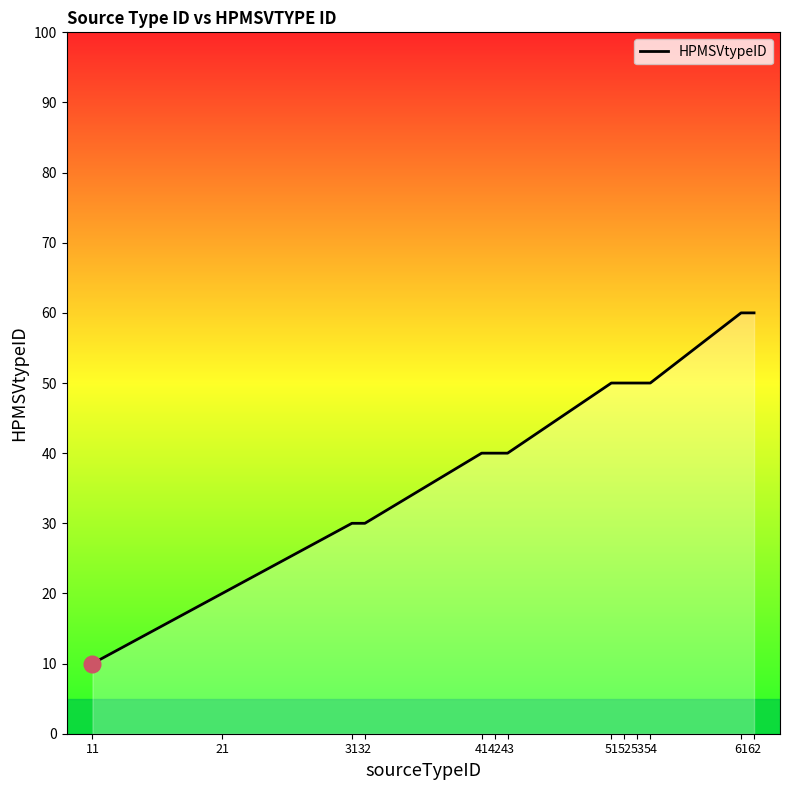

Which label corresponds to the smallest value in the chart?

11